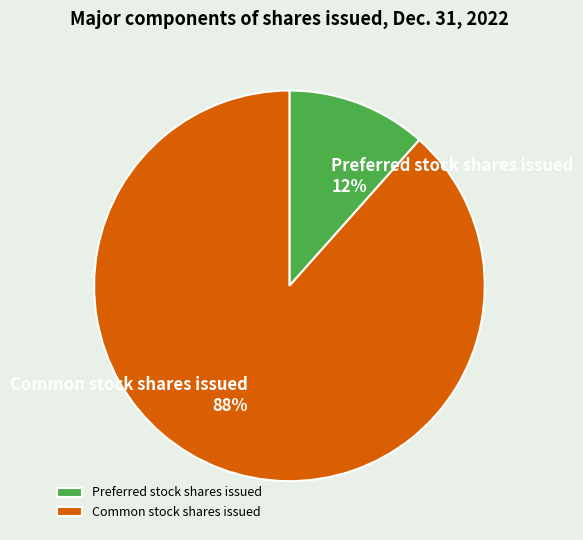

Count the number of slices in the pie.

2